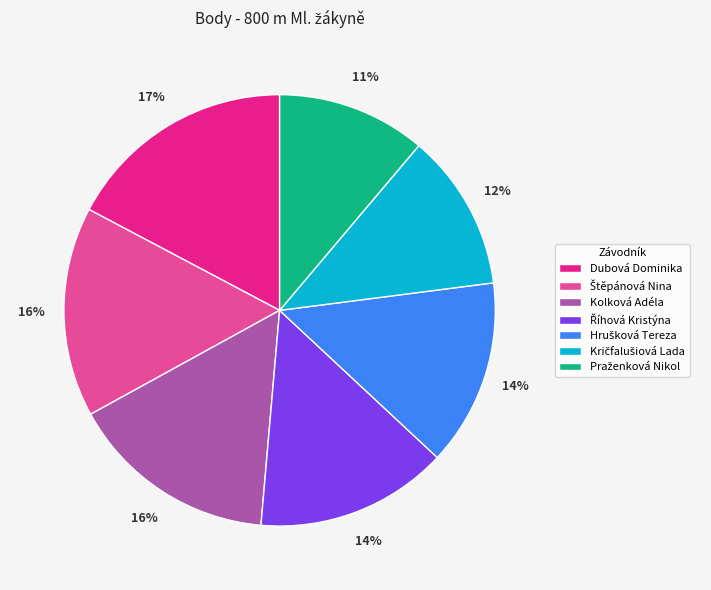

Is there a majority slice in this chart?

No